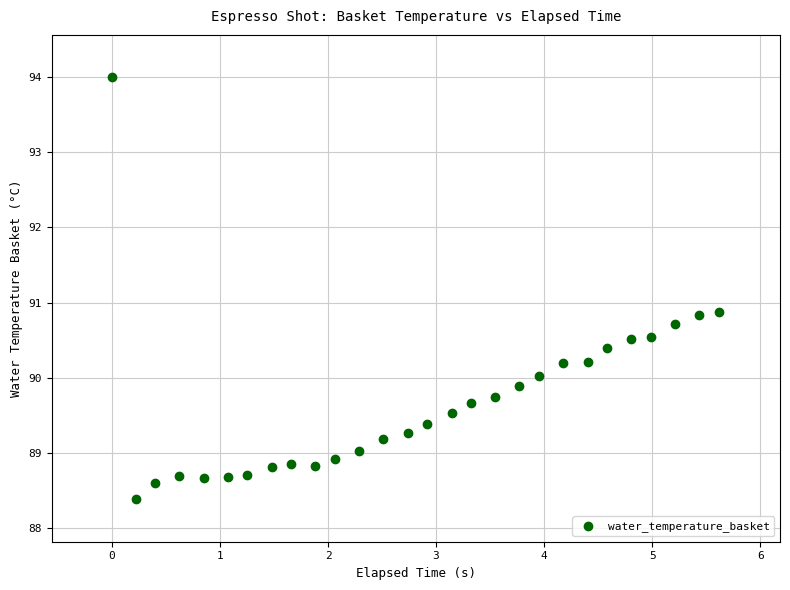

What is the range of Y values (max minus min)?

5.6